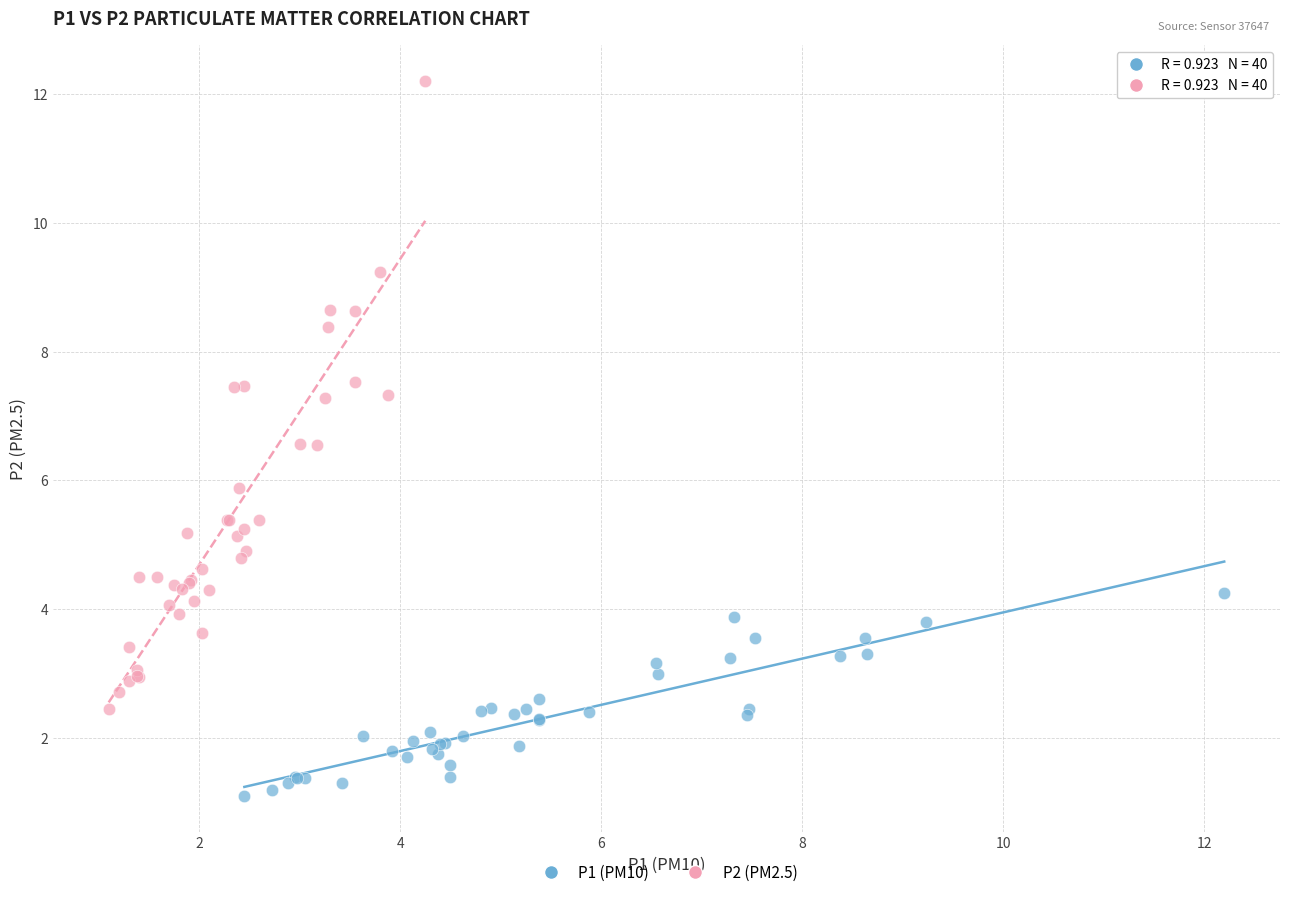

Which series contains the lowest Y value?

P1 (PM10)